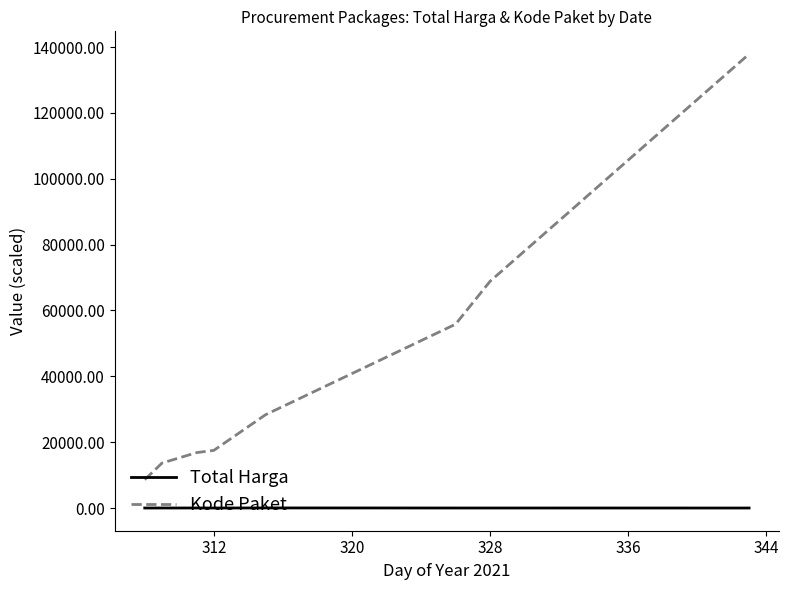

What is the average value of the Kode Paket series?

43439.3